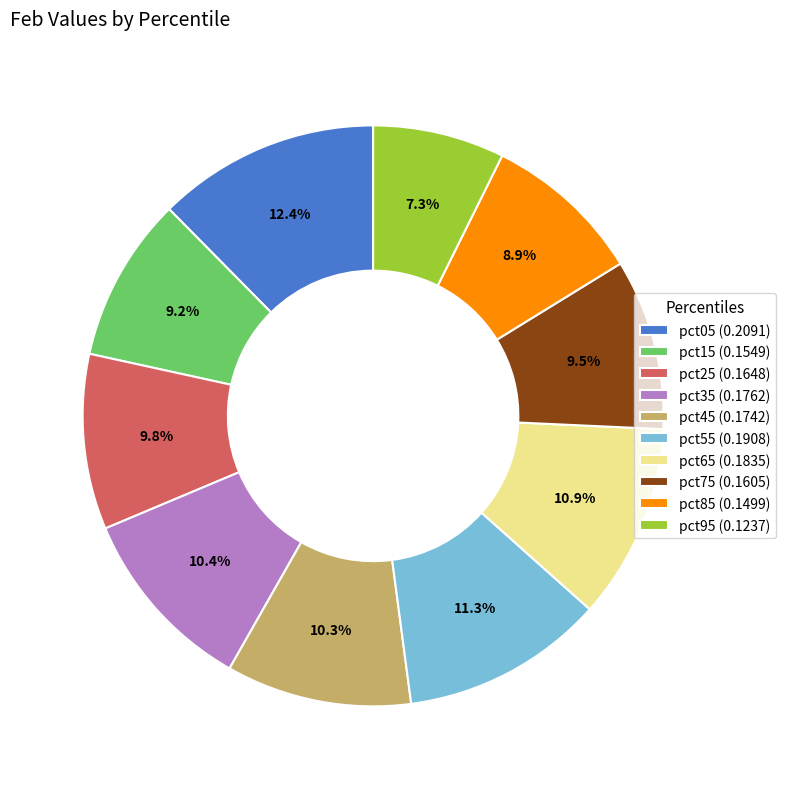

To the nearest percent, what percentage of the pie is pct95?

7%